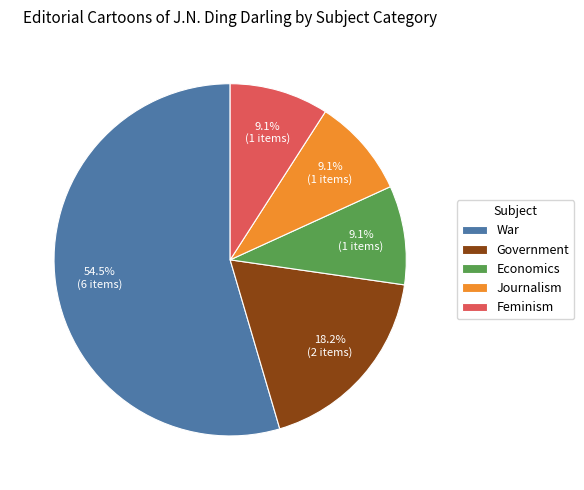

How many segments does this pie chart have?

5